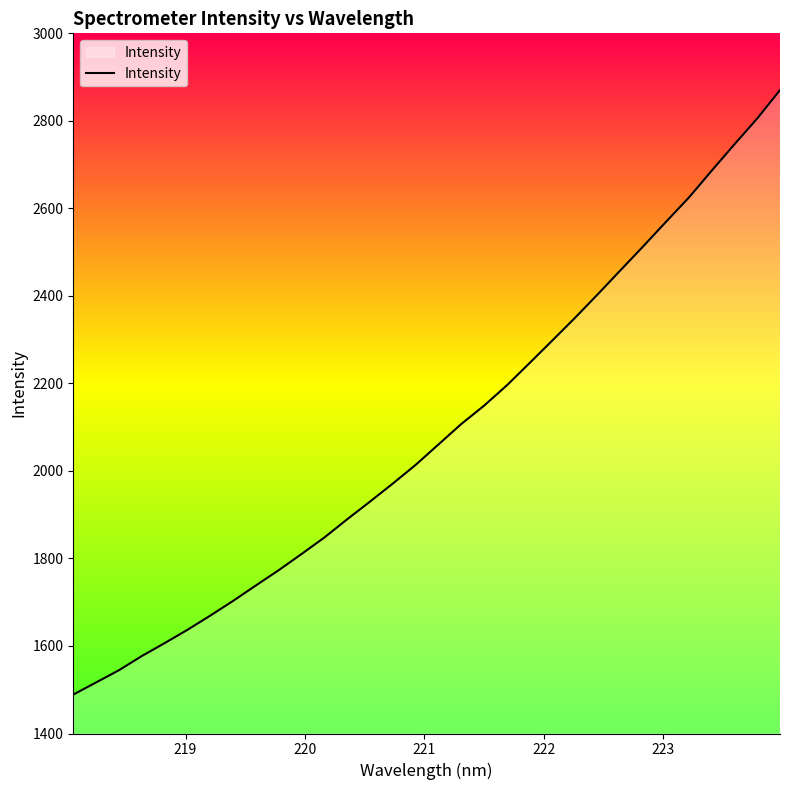

What is the minimum value shown in the chart?

1488.9